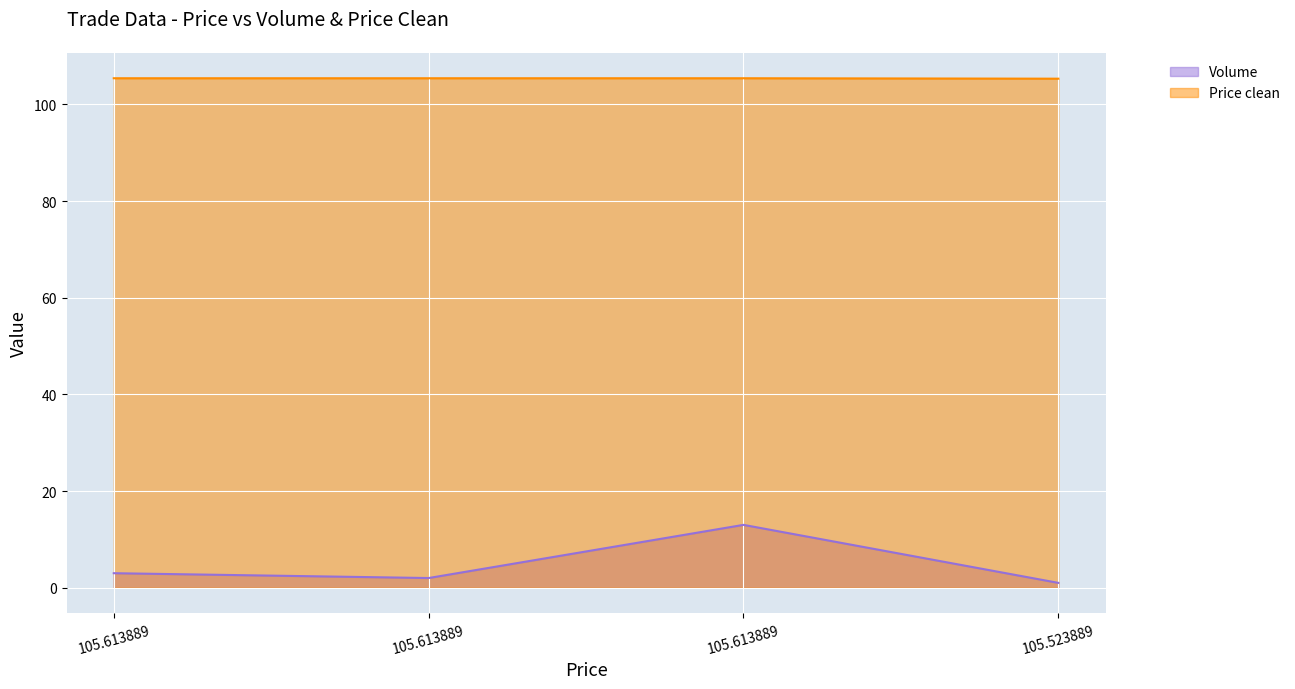

True or false: Price clean and Volume intersect in this chart.

False